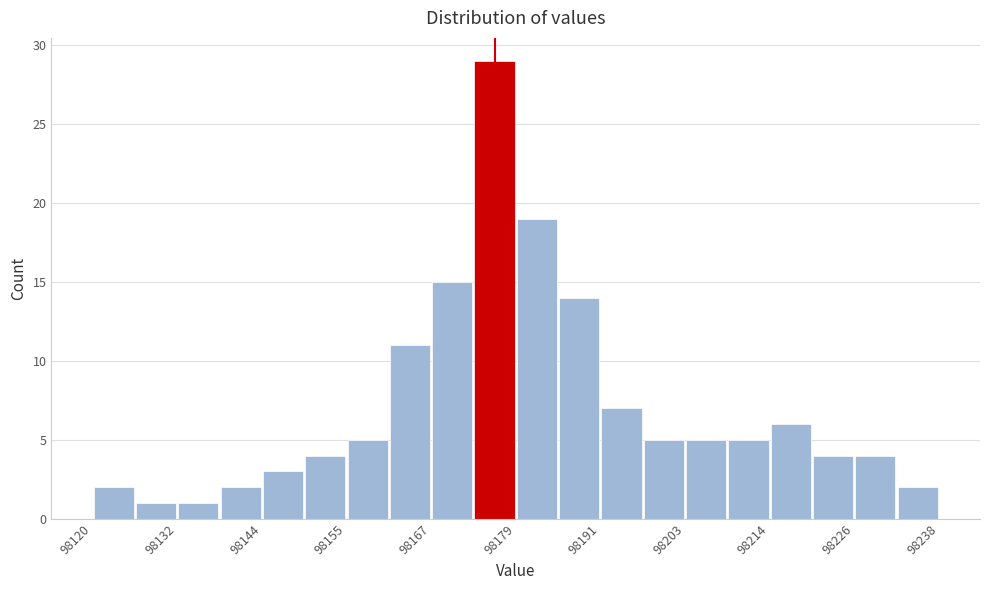

Around what value on the x-axis is the tallest bar? Give the approximate position of its centre, as read against the axis.

98176